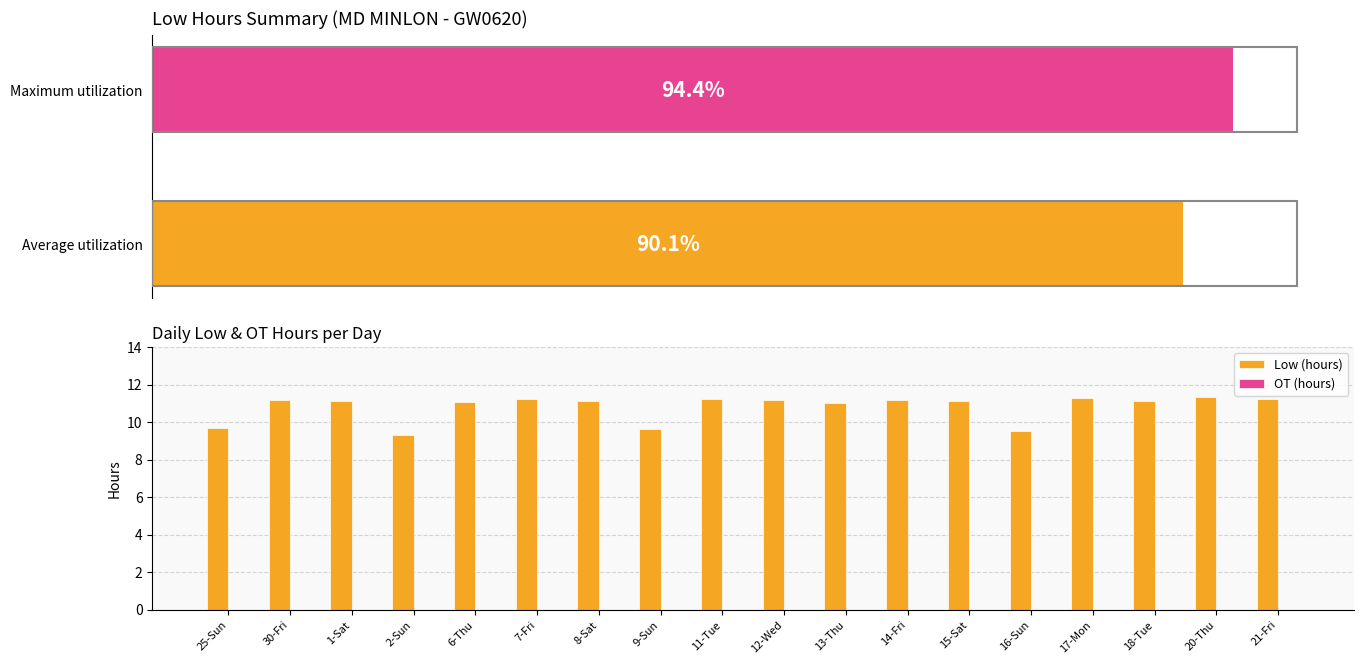

At which category is the sum across all series the highest?

20-Thu